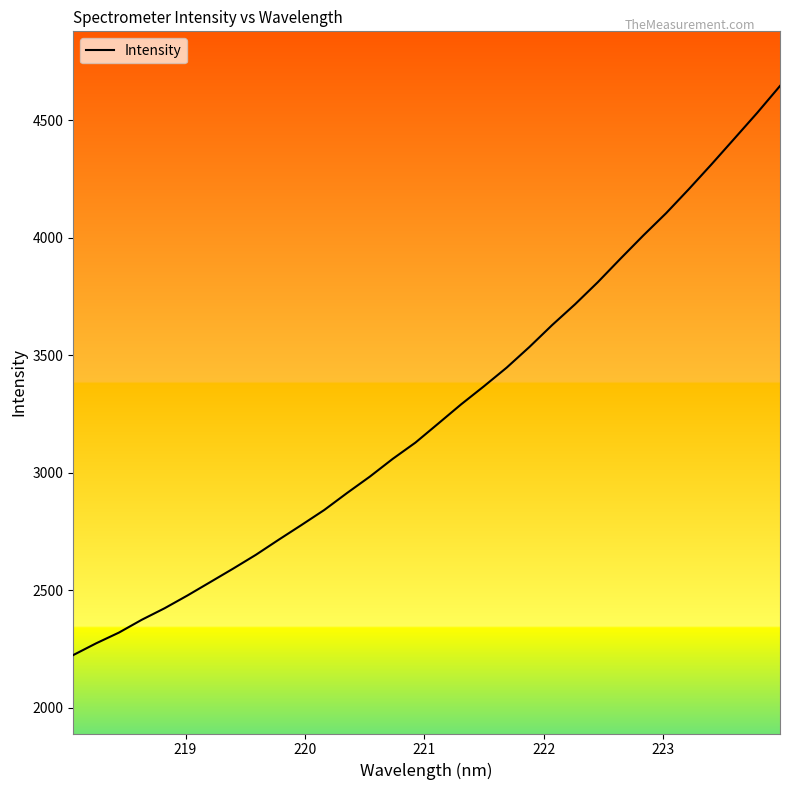

What is the minimum value shown in the chart?

2225.2